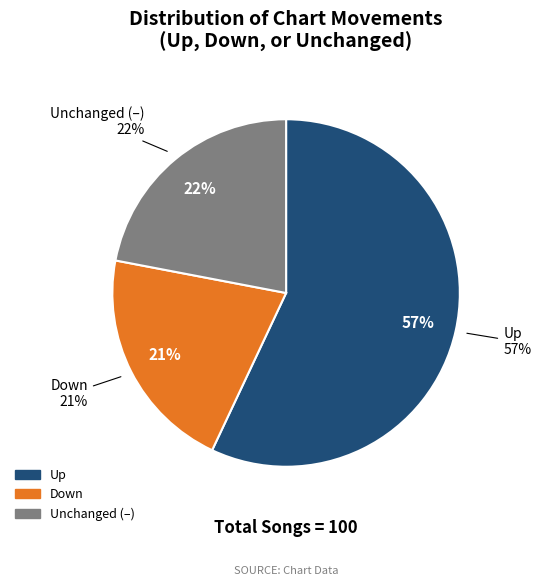

Rank the categories by value from highest to lowest.

up, -, down